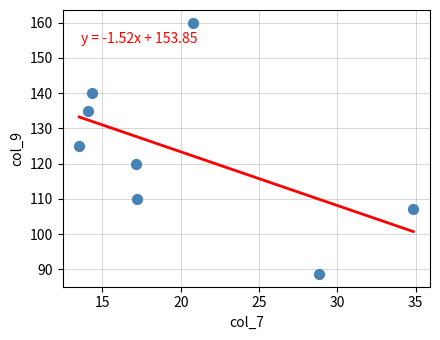

What Y value in the scatter plot is closest to 124?

125.0